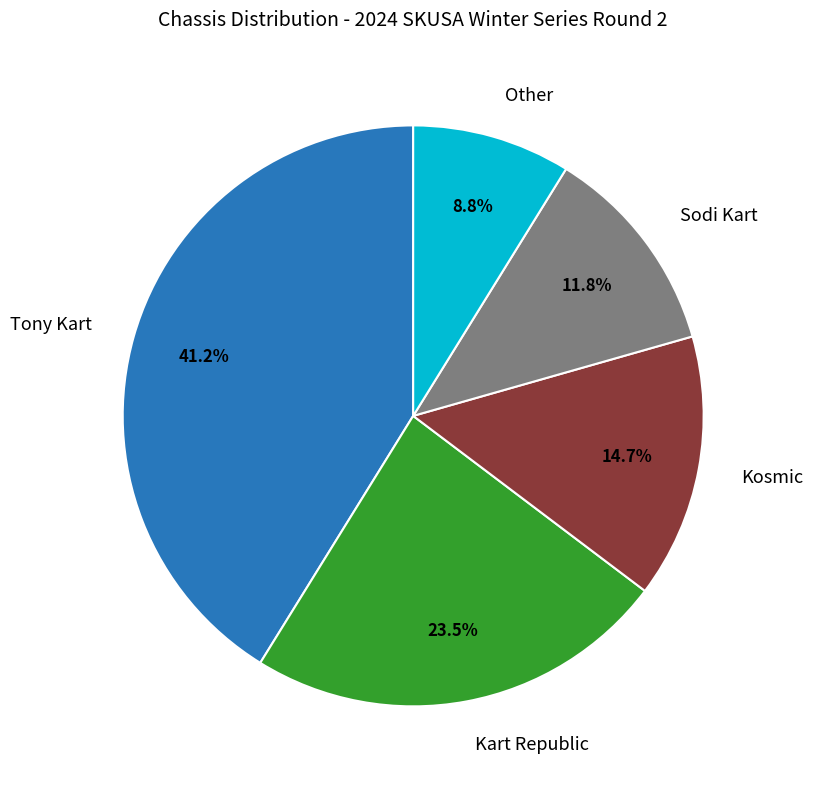

Is there any slice that represents more than half of the pie?

No